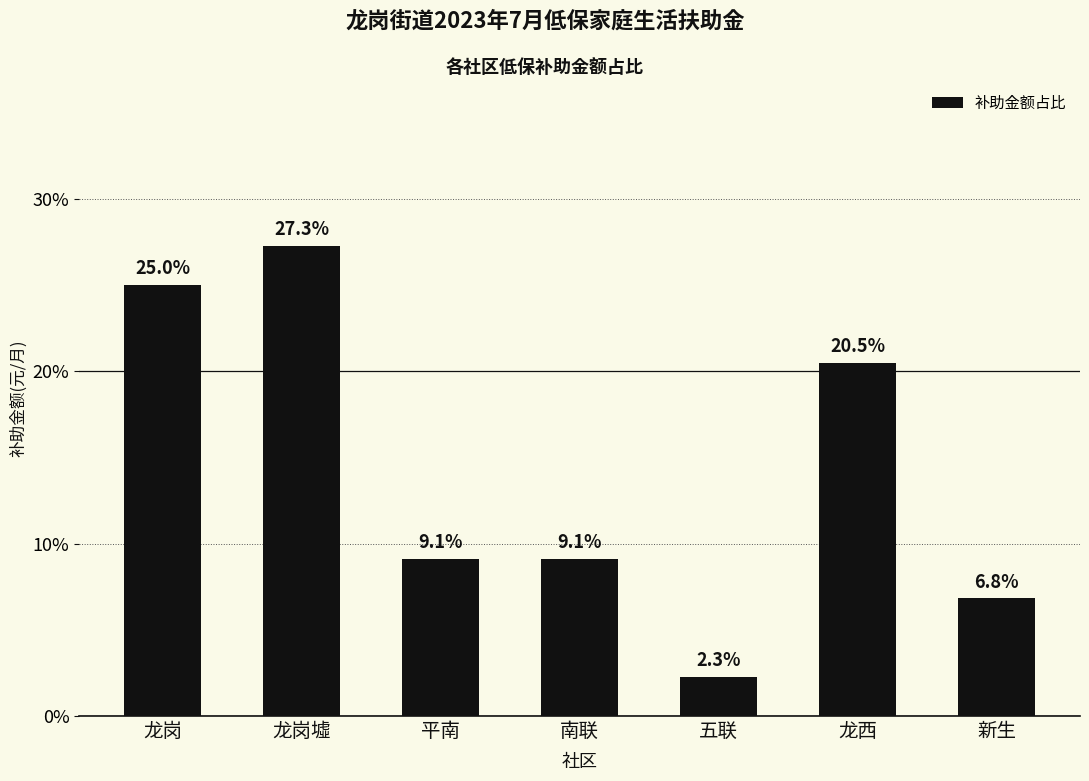

The value at 新生 is 6.8. True or false?

True